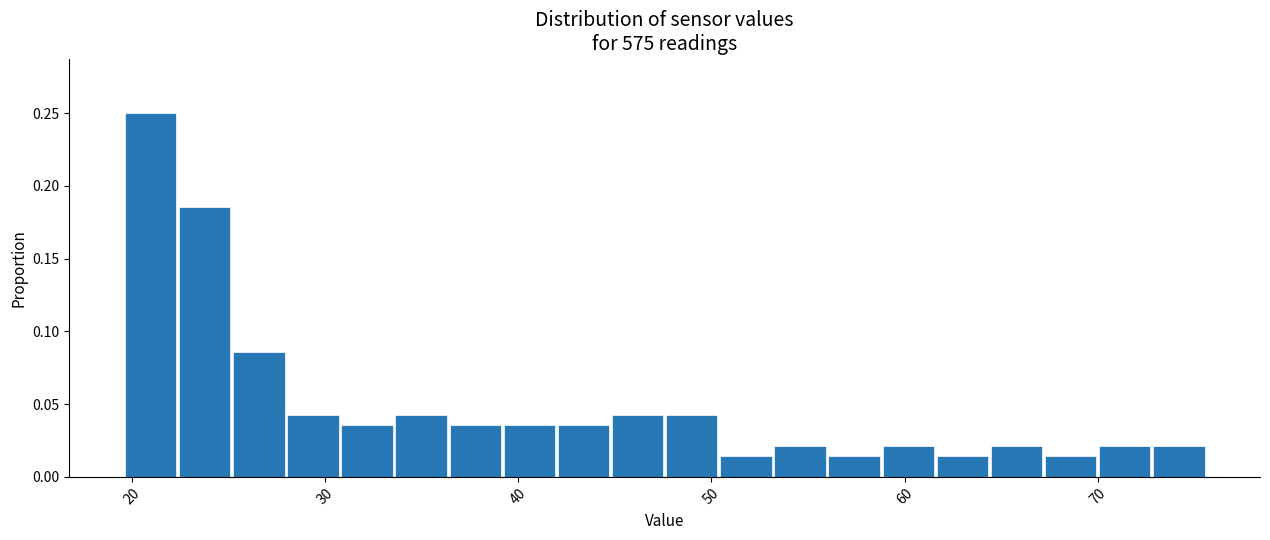

Around what value on the x-axis is the tallest bar? Give the approximate position of its centre, as read against the axis.

21